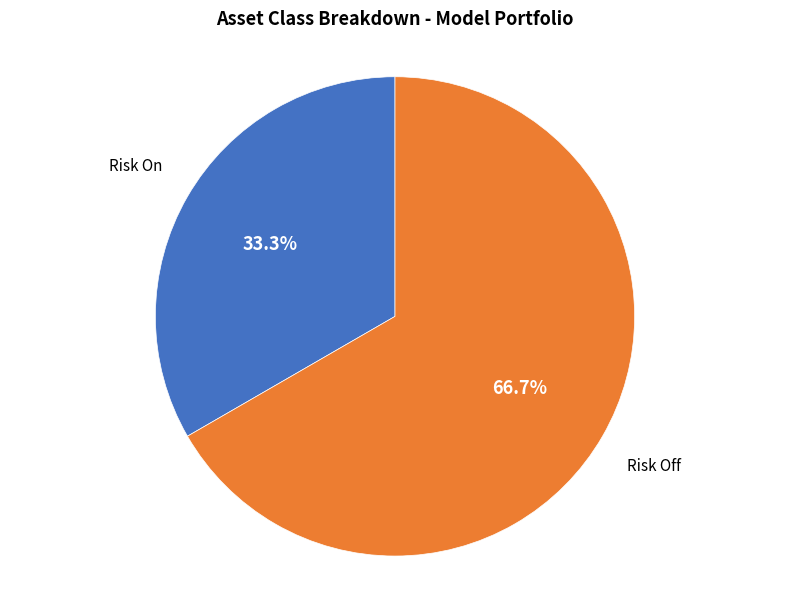

Does any single category account for the majority?

Yes